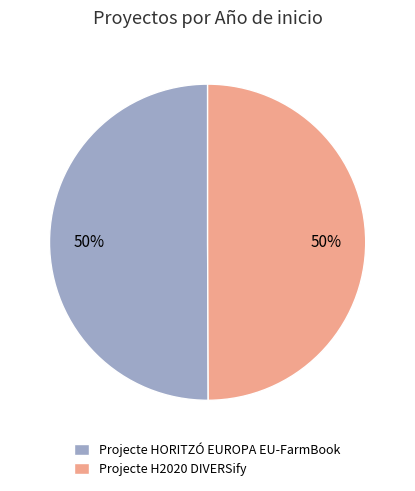

What percentage is the Projecte H2020 DIVERSify slice, to the nearest percent?

50%